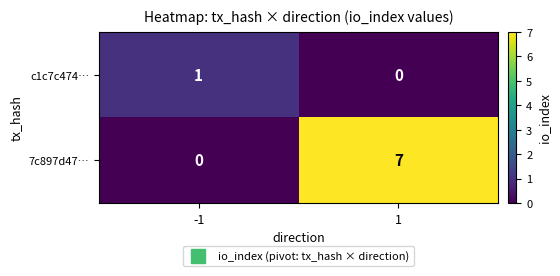

Is it true that c1c7c474… equals 1 at -1?

True